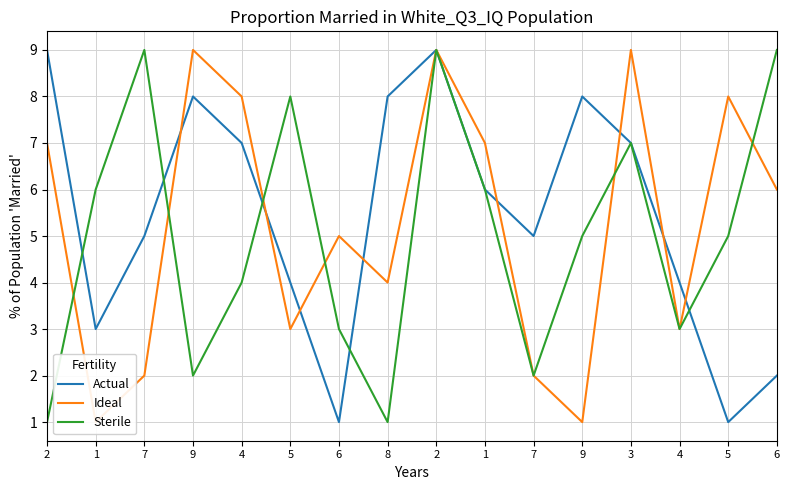

Where is the first local maximum for Actual?

9